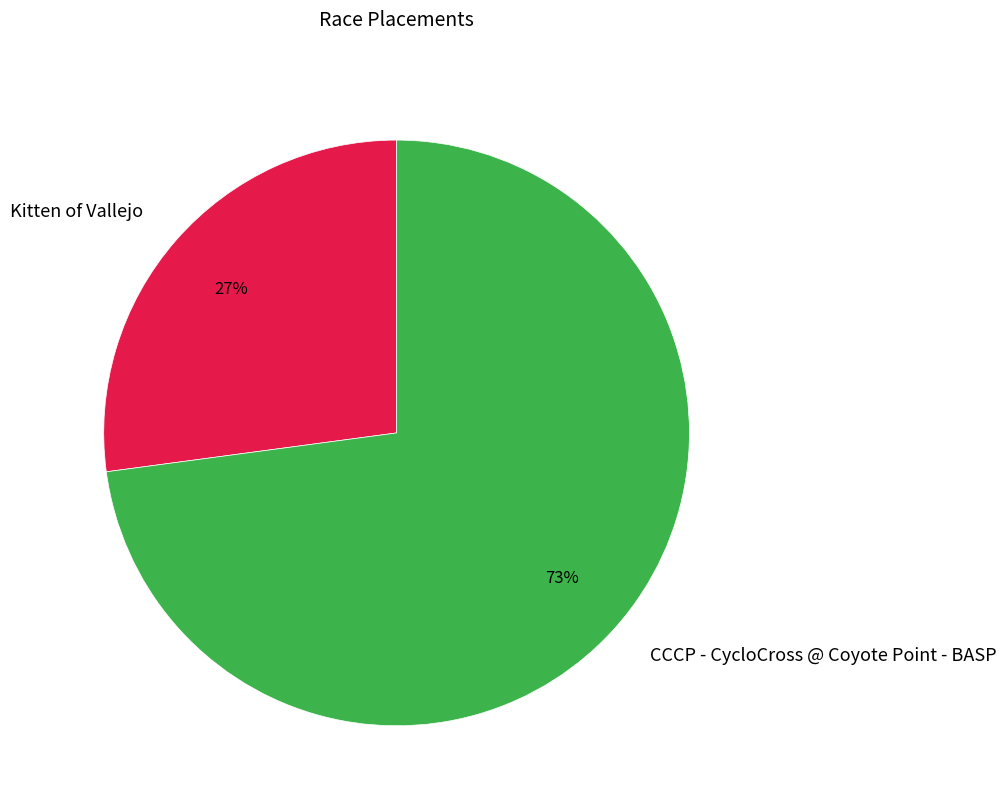

How many slices are in this pie chart?

2